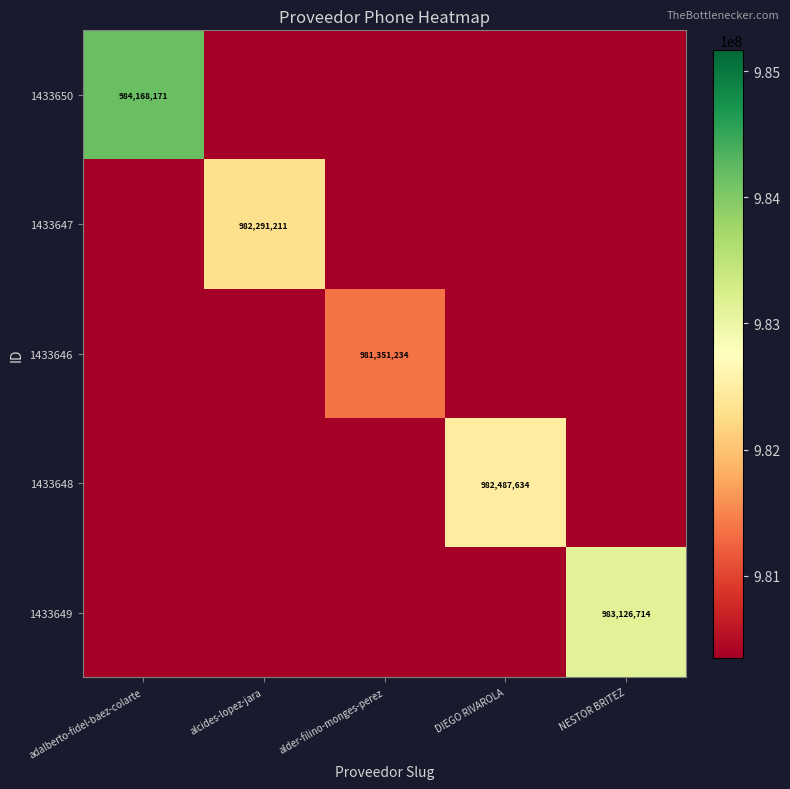

True or false: 1433648 has a value of 647195100 at DIEGO RIVAROLA.

False